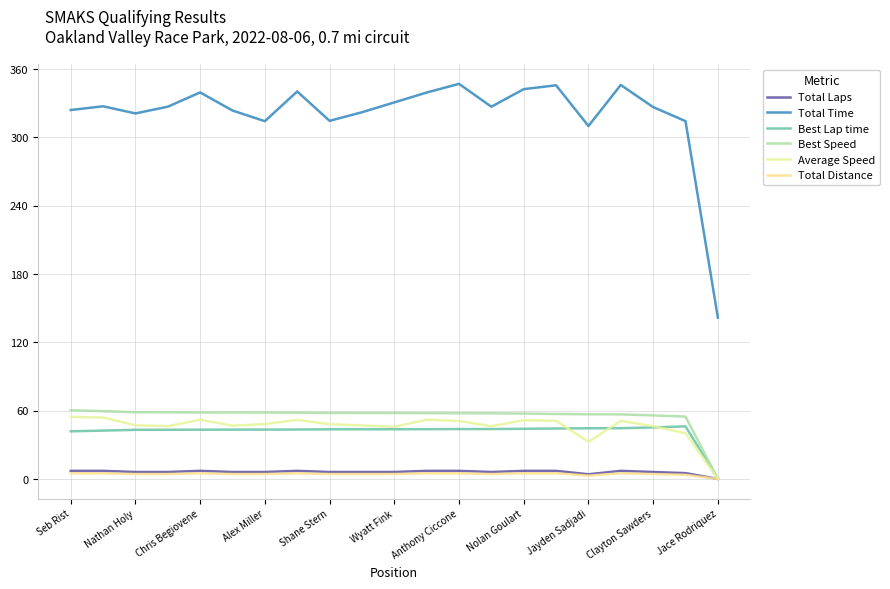

What is the difference between the second highest and minimum values in the Total Time series?

204.4